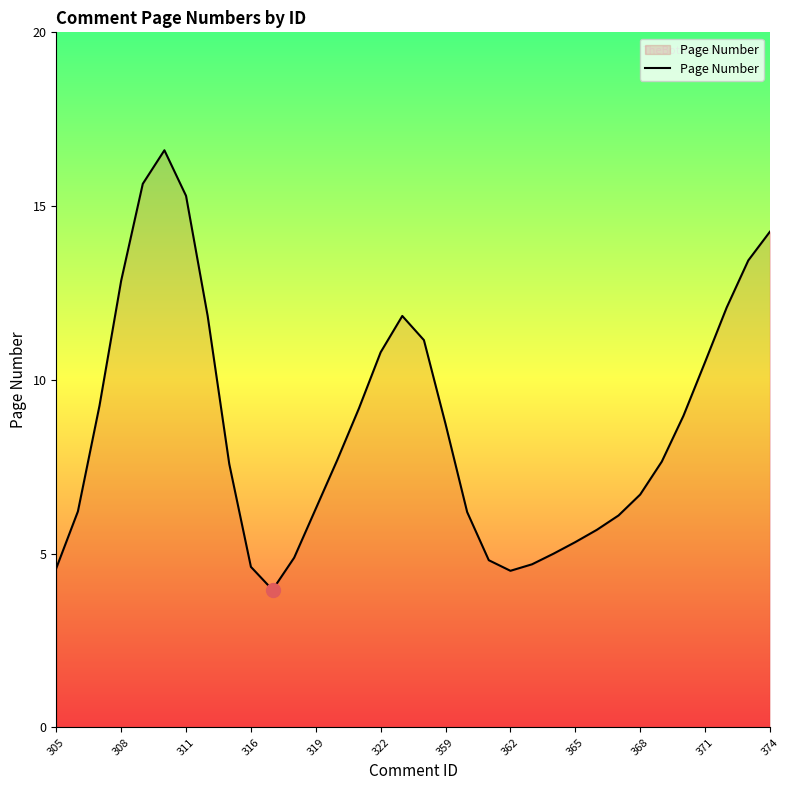

What is the difference between the maximum and minimum values?

12.6